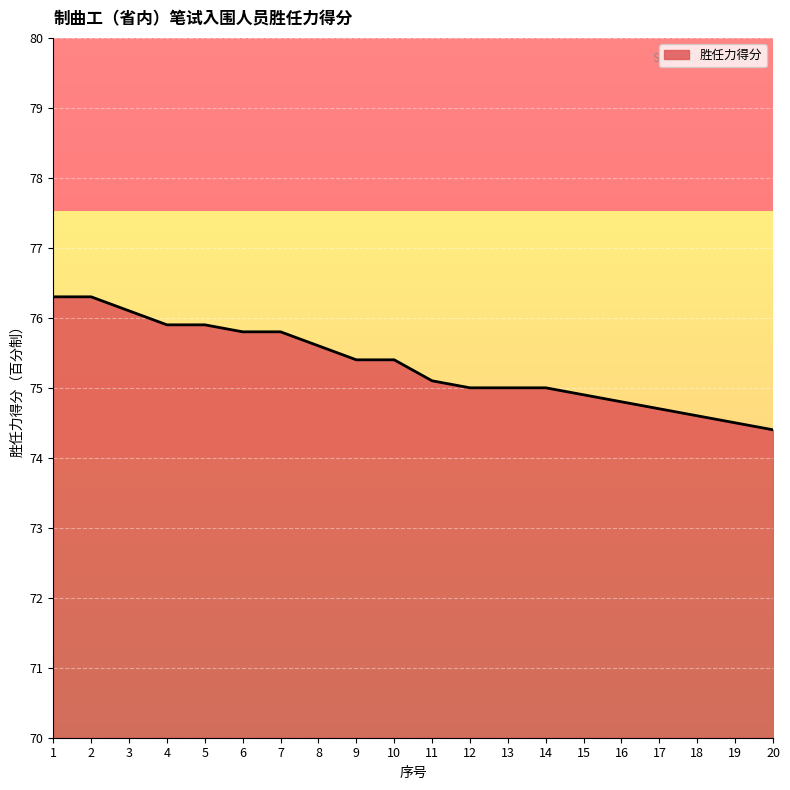

How many lines are shown in the chart?

1